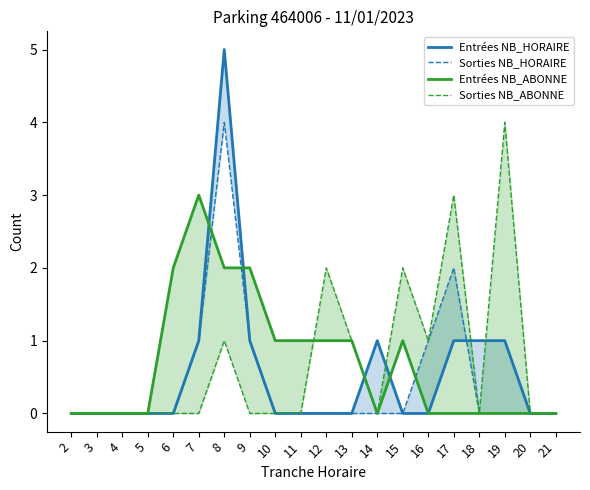

What is the difference between the second highest and minimum values in the Entrées NB_ABONNE series?

2